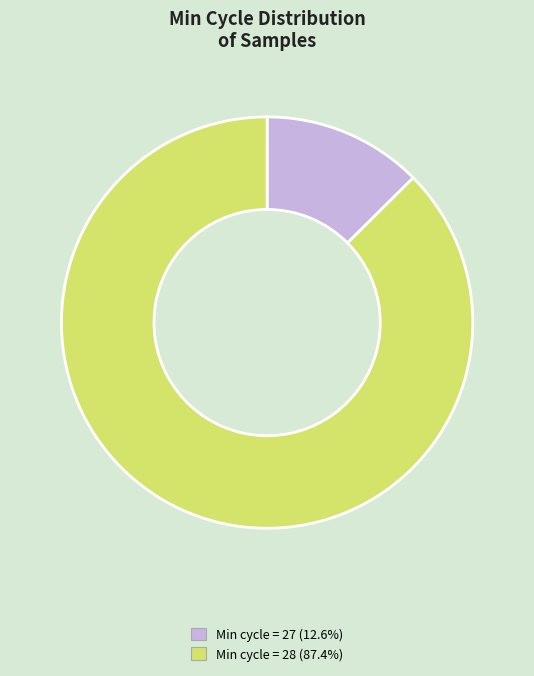

Is there a majority slice in this chart?

Yes